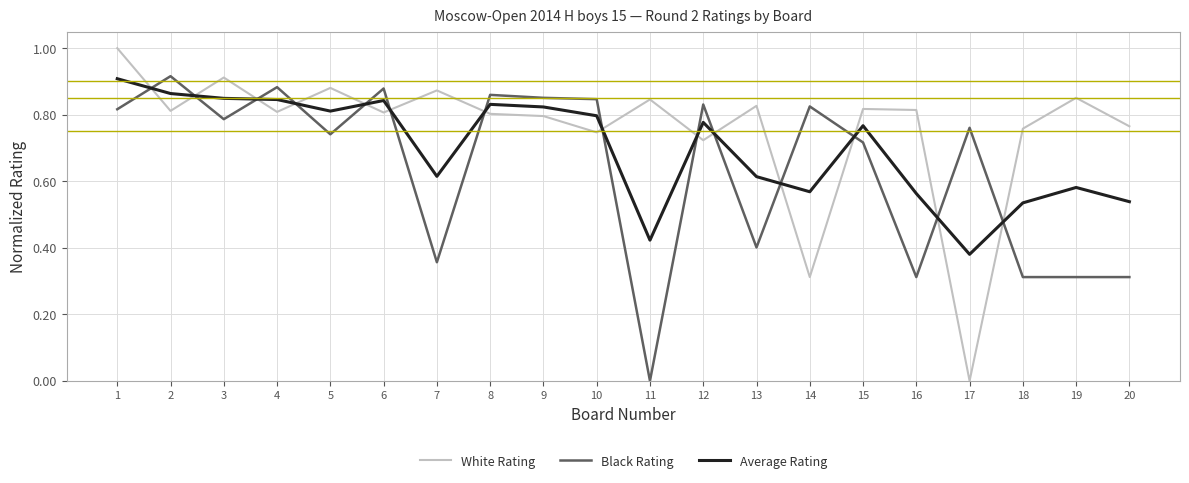

At which category does the chart reach its peak across all series?

1